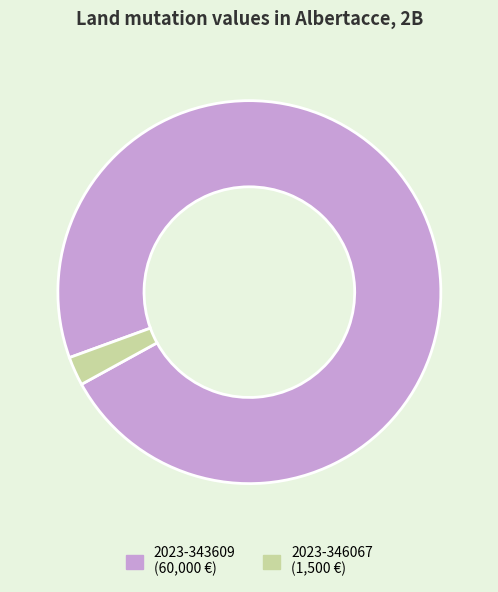

Do 2023-346067 and 2023-343609 together represent more than half of the pie?

Yes